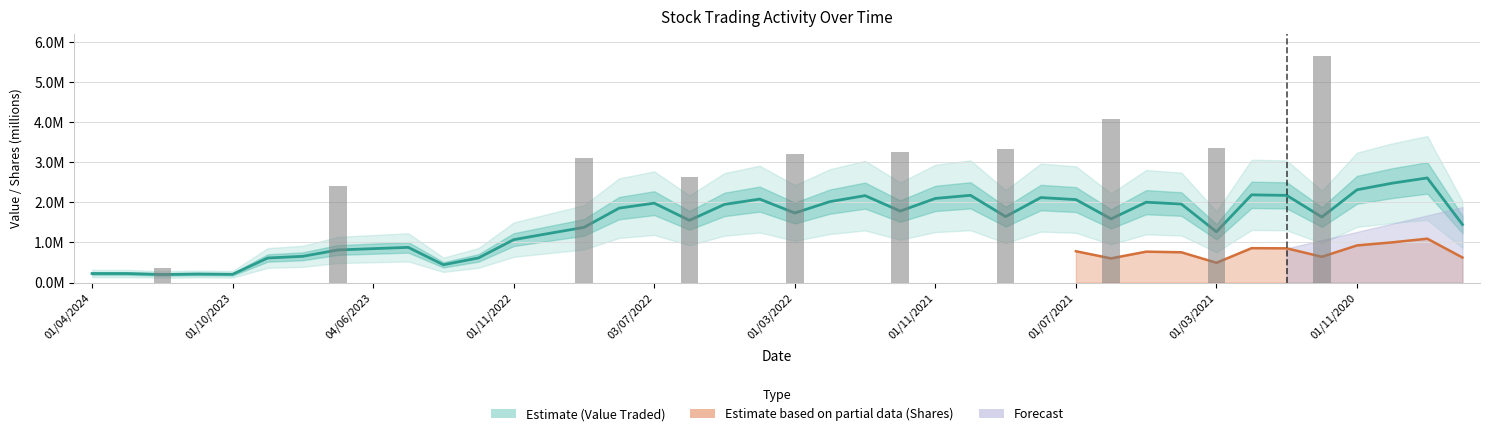

Count the number of values greater than 1.

28